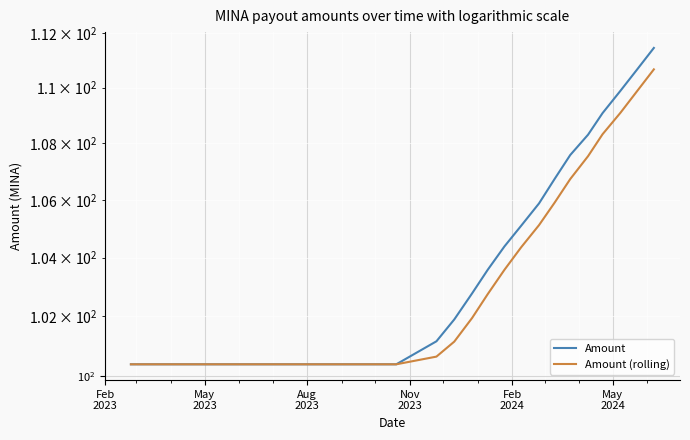

What is the average value of the Amount series?

105.6